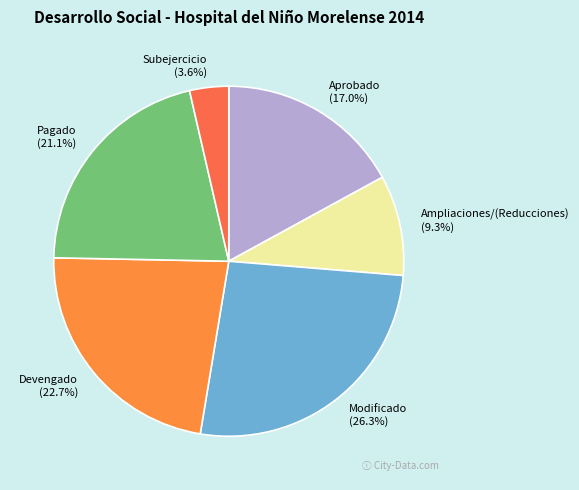

Is there a majority slice in this chart?

No